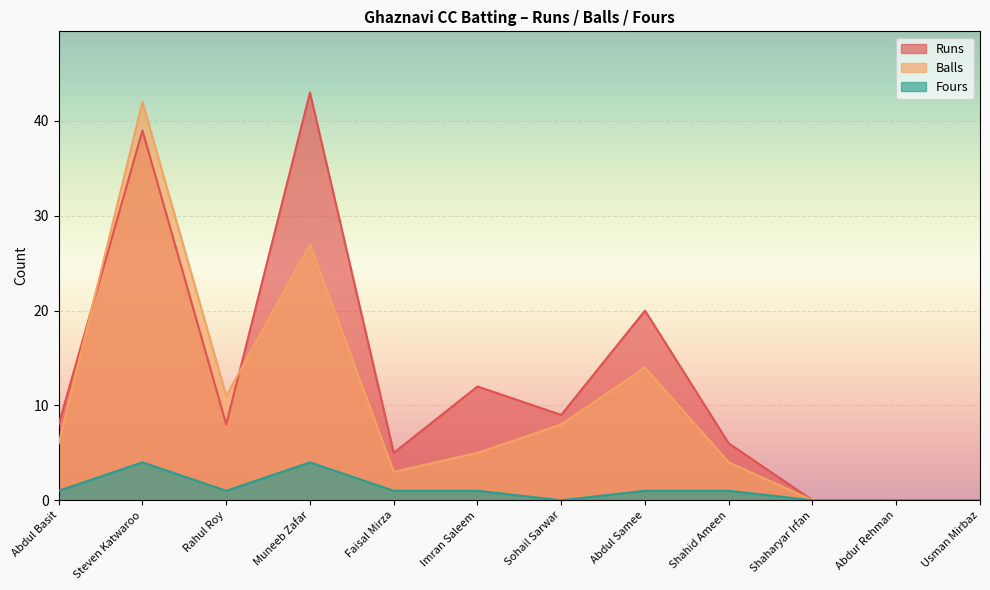

What is the sum of all Balls values?

120